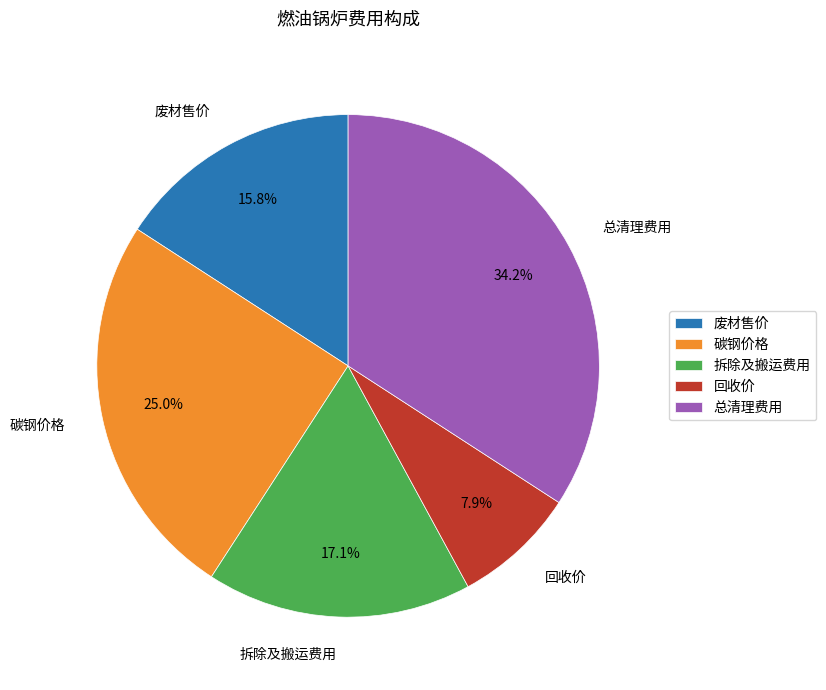

Does 碳钢价格 represent more than half of the total?

No